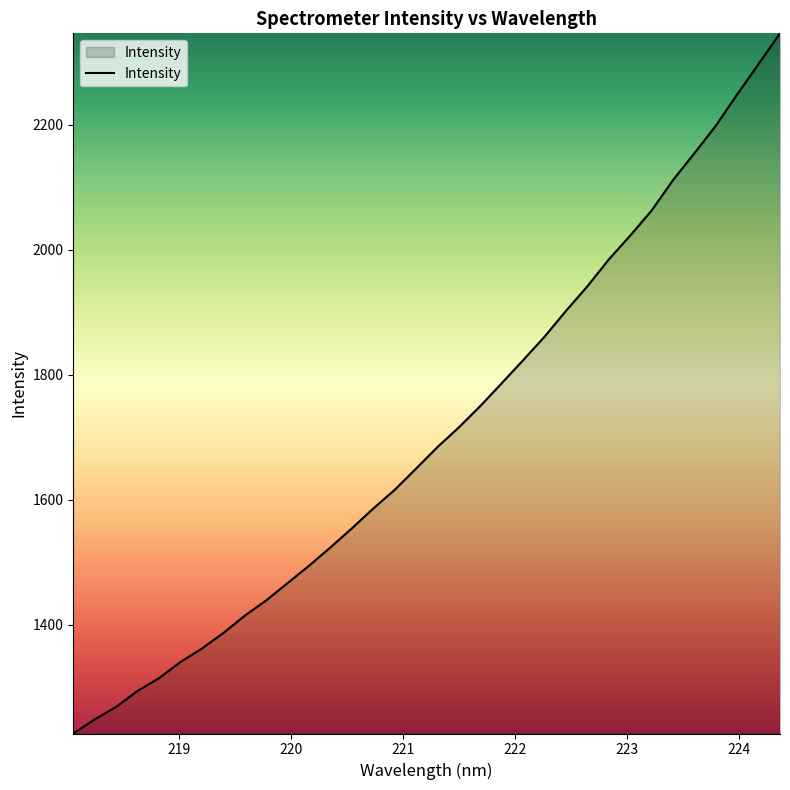

What is the difference between the maximum and minimum values?

1119.8